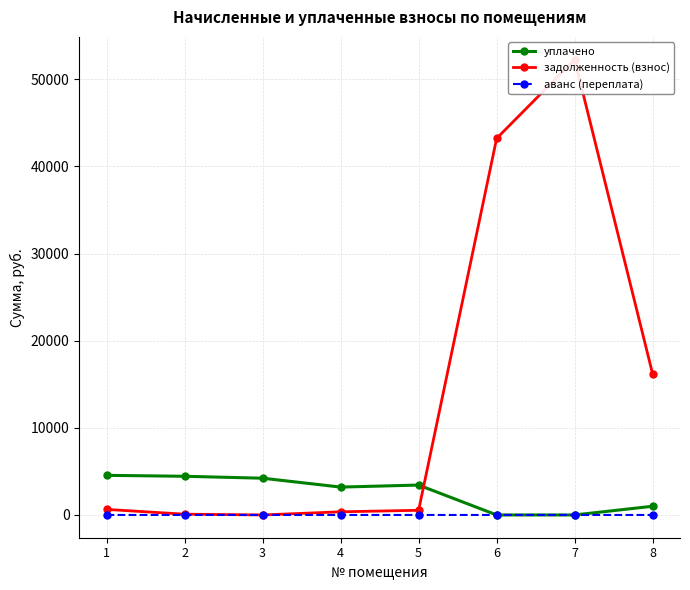

Reading left to right, what are all the values shown in this chart?

уплачено: 1=4546.2	2=4438.8	3=4219.3	4=3198.8	5=3432.6	6=0.0	7=0.0	8=1000.0
задолженность (взнос): 1=638.0	2=88.8	3=0.0	4=362.0	5=536.2	6=43226.3	7=52262.9	8=16154.3
аванс (переплата): 1=0.0	2=0.0	3=1.1	4=0.0	5=0.0	6=0.0	7=0.0	8=0.0